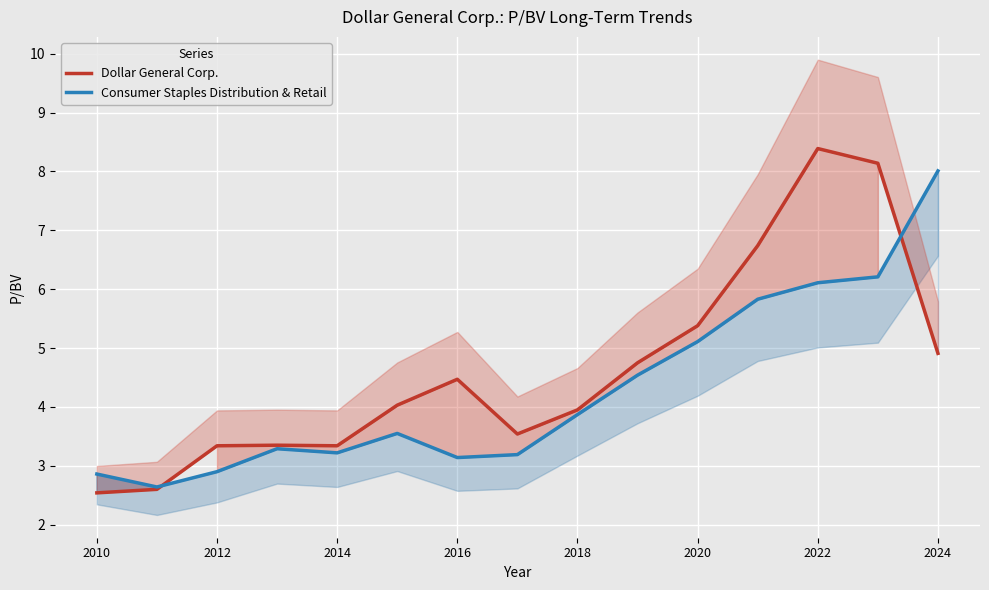

Is the value of Consumer Staples Distribution & Retail at 2022 greater than the value of Dollar General Corp. at 11?

No